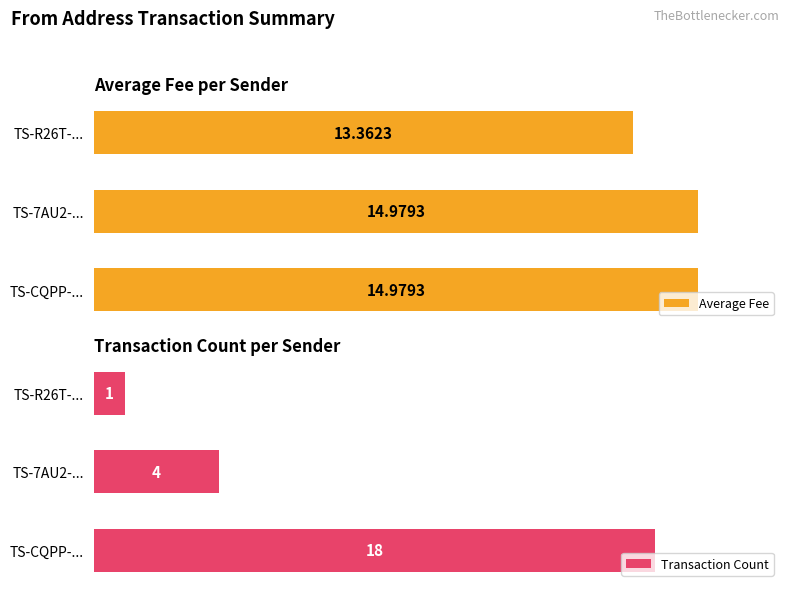

List the series in order of their peak value, highest first.

Transaction Count, Average Fee